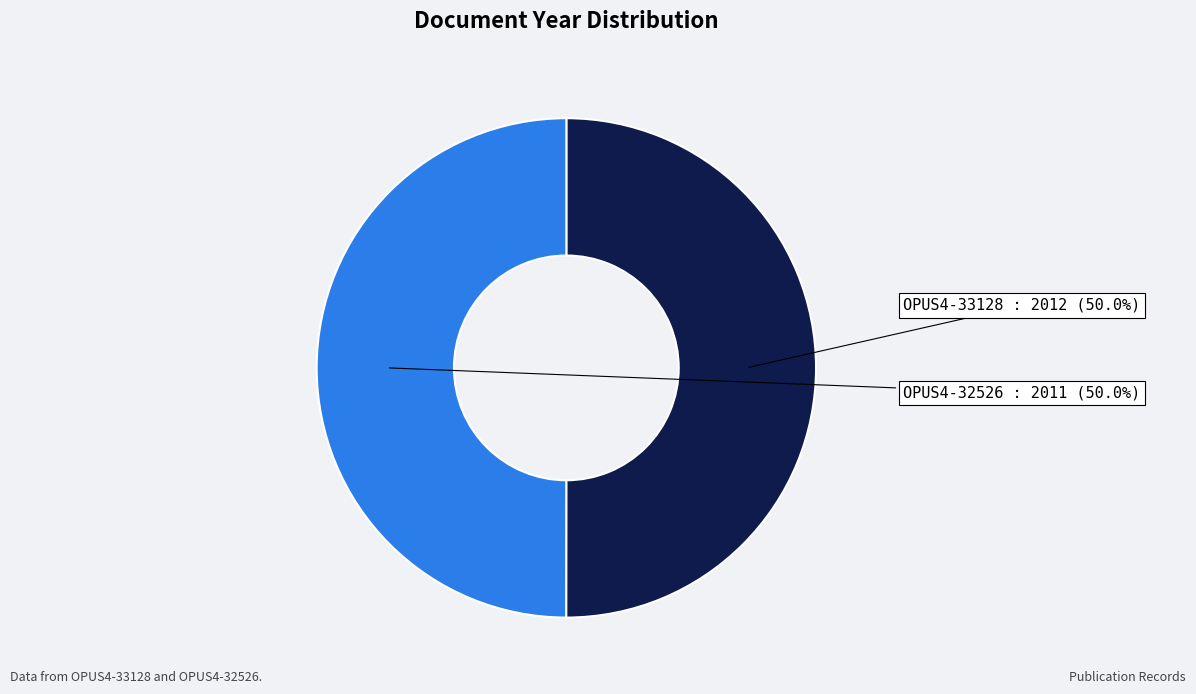

Approximately how many times larger is the value at OPUS4-33128 compared to OPUS4-32526?

1.0